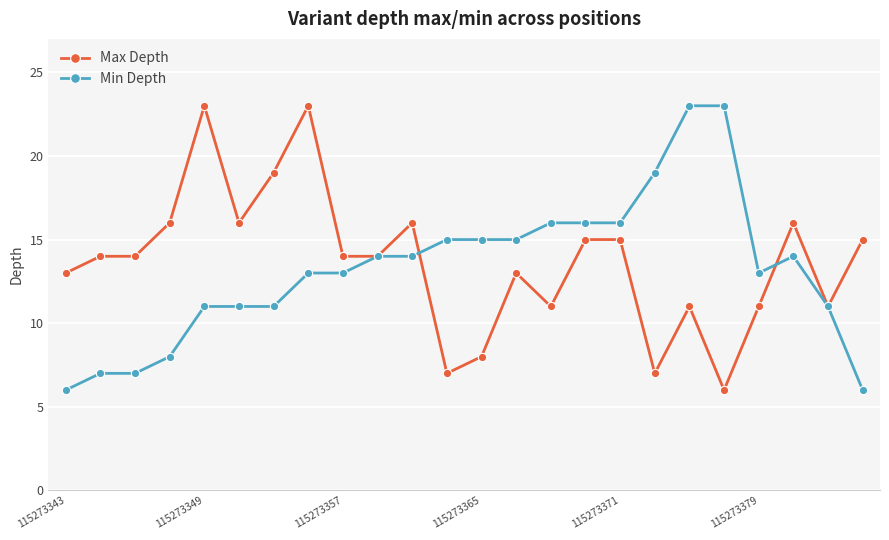

True or false: Max Depth has more than 0 interior local peaks.

True